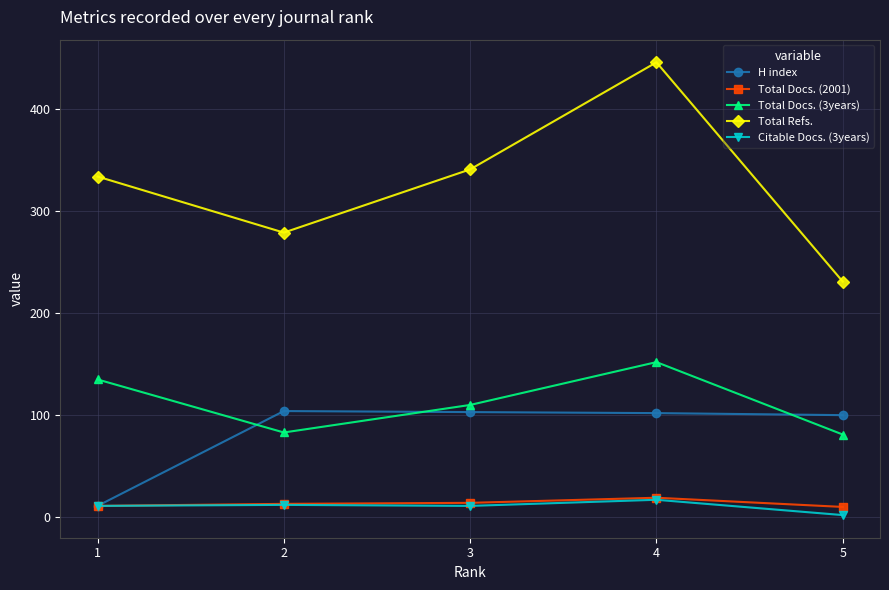

Between 4 and 1, which series saw the biggest shift?

Total Refs.